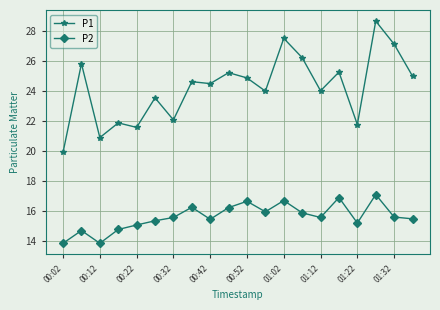

True or false: P2 and P1 intersect in this chart.

False